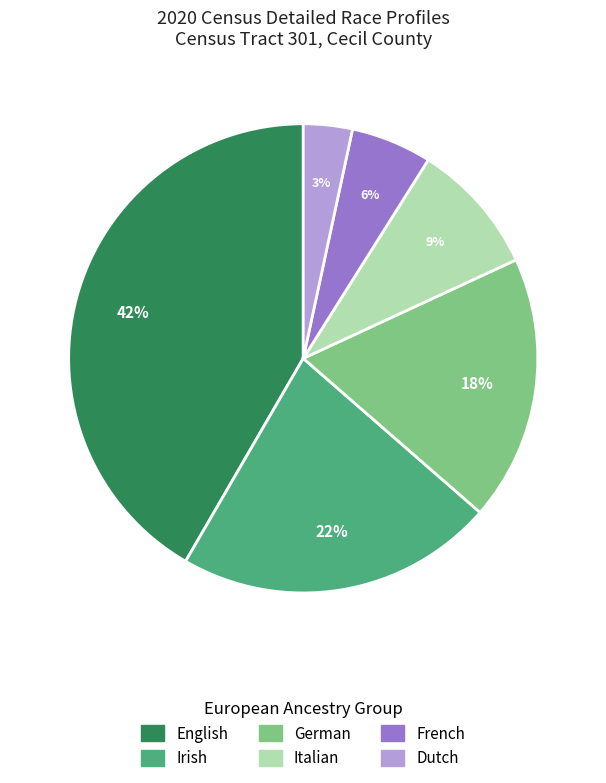

To the nearest percent, what is the average slice percentage?

17%